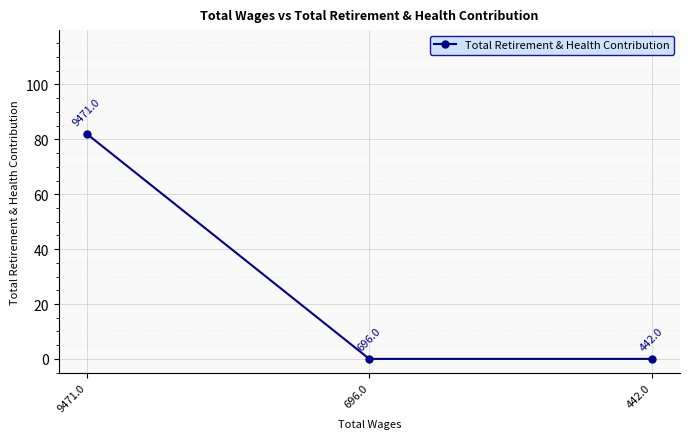

What is the label of the 3rd point from the left?

442.0